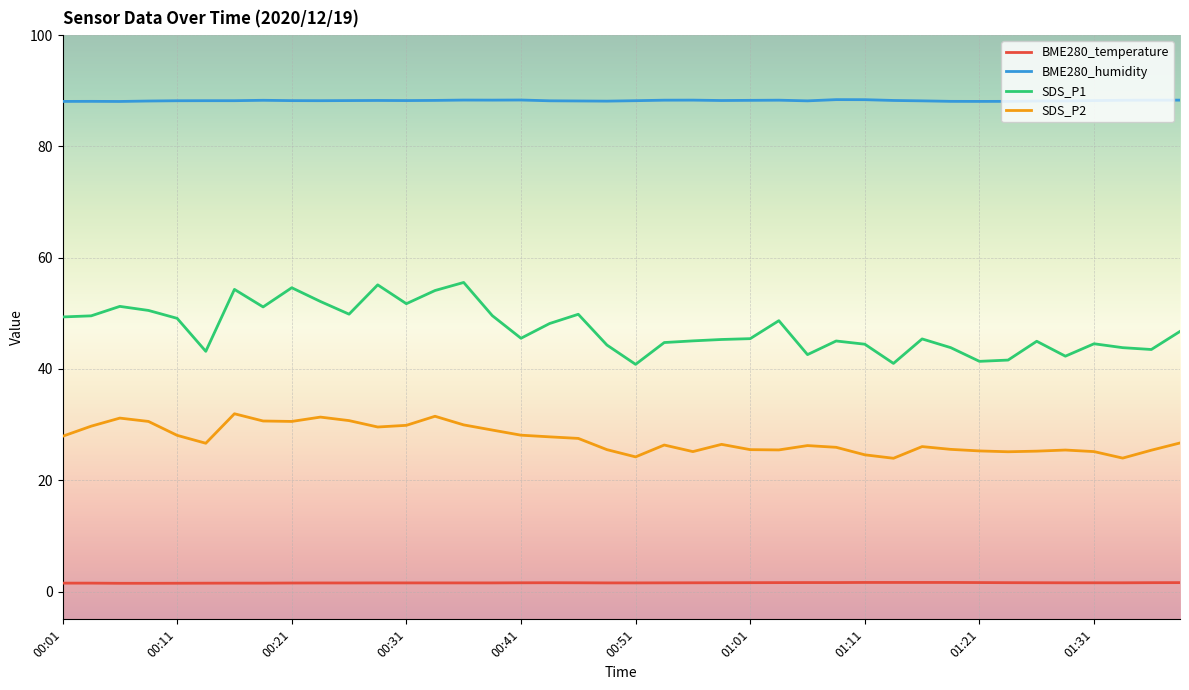

Which series has the widest spread of values?

SDS_P1